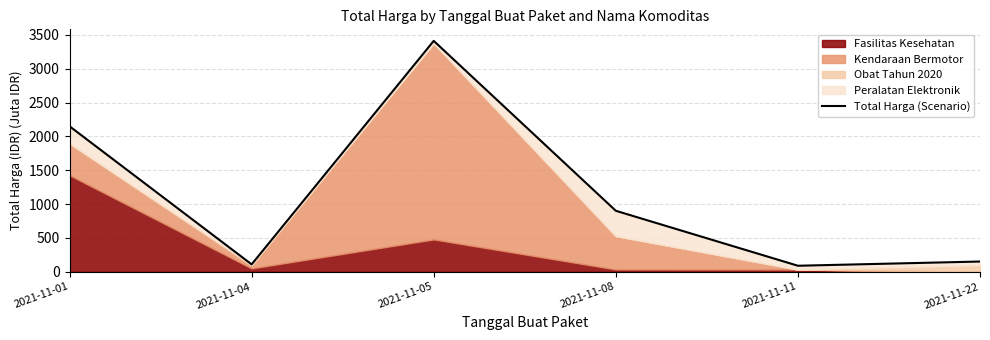

How many interior local valleys (lower than both neighbors) does the data have?

2